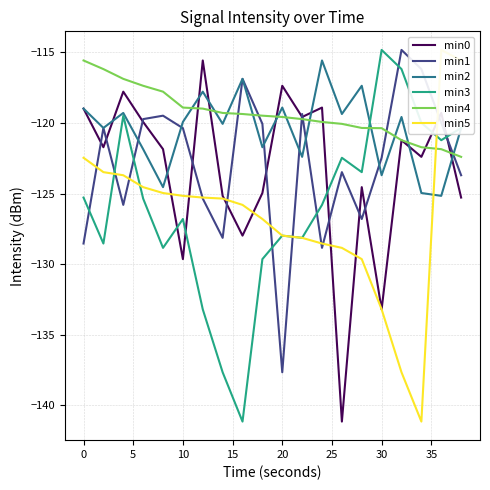

True or false: min2 has a value of -119.9 at 10.

True